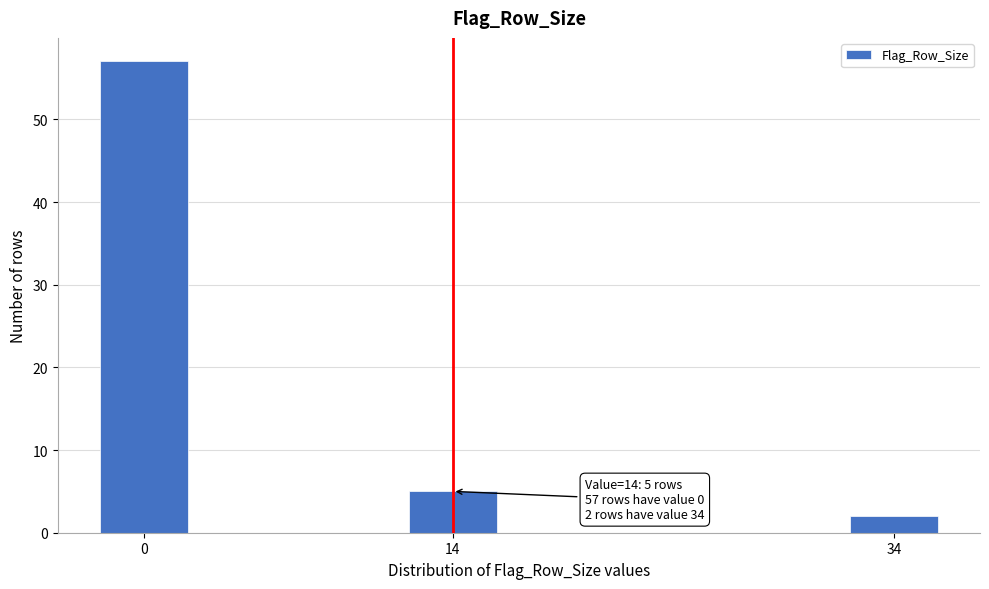

Reading left to right, what are all the values shown in this chart?

57	5	2